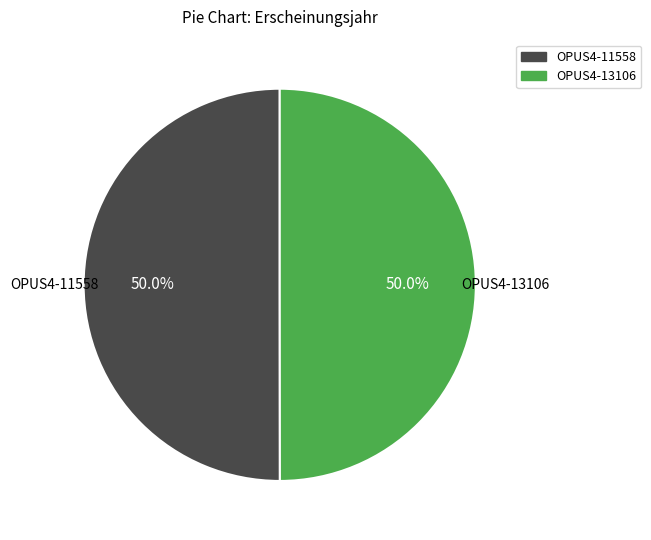

Count the number of slices in the pie.

2